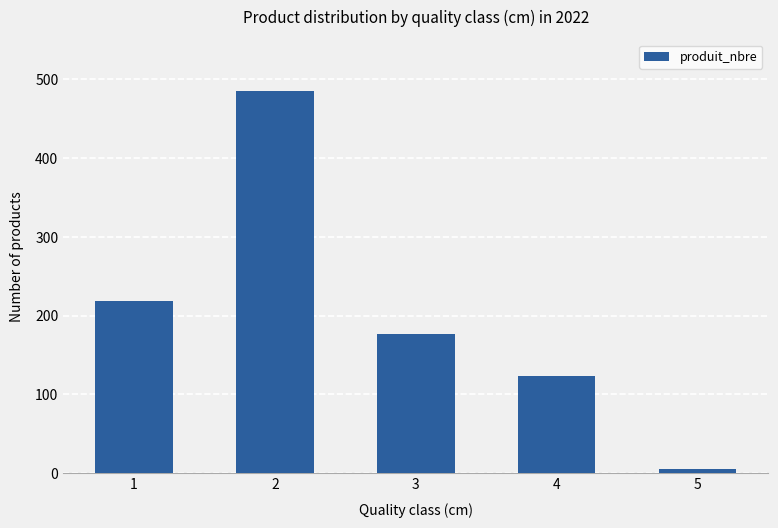

Count the number of data series in this chart.

1